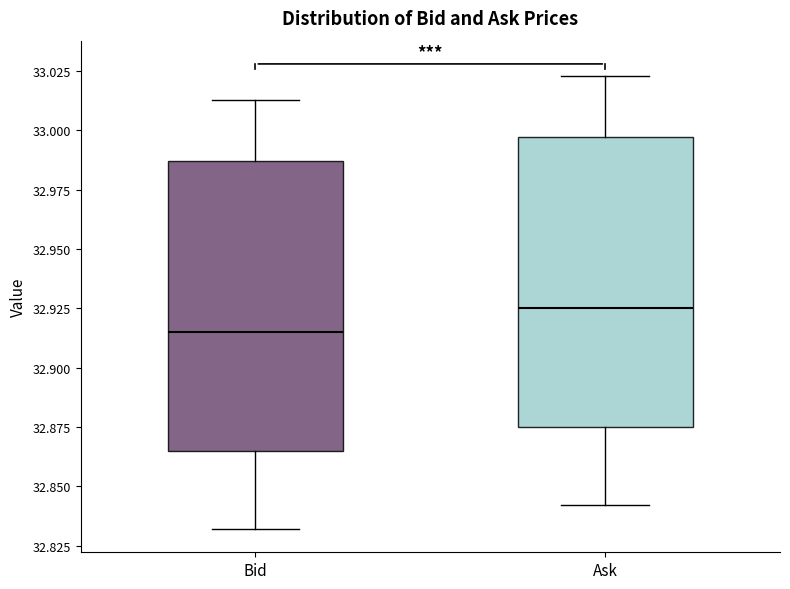

Which box's median line is the lowest?

Bid